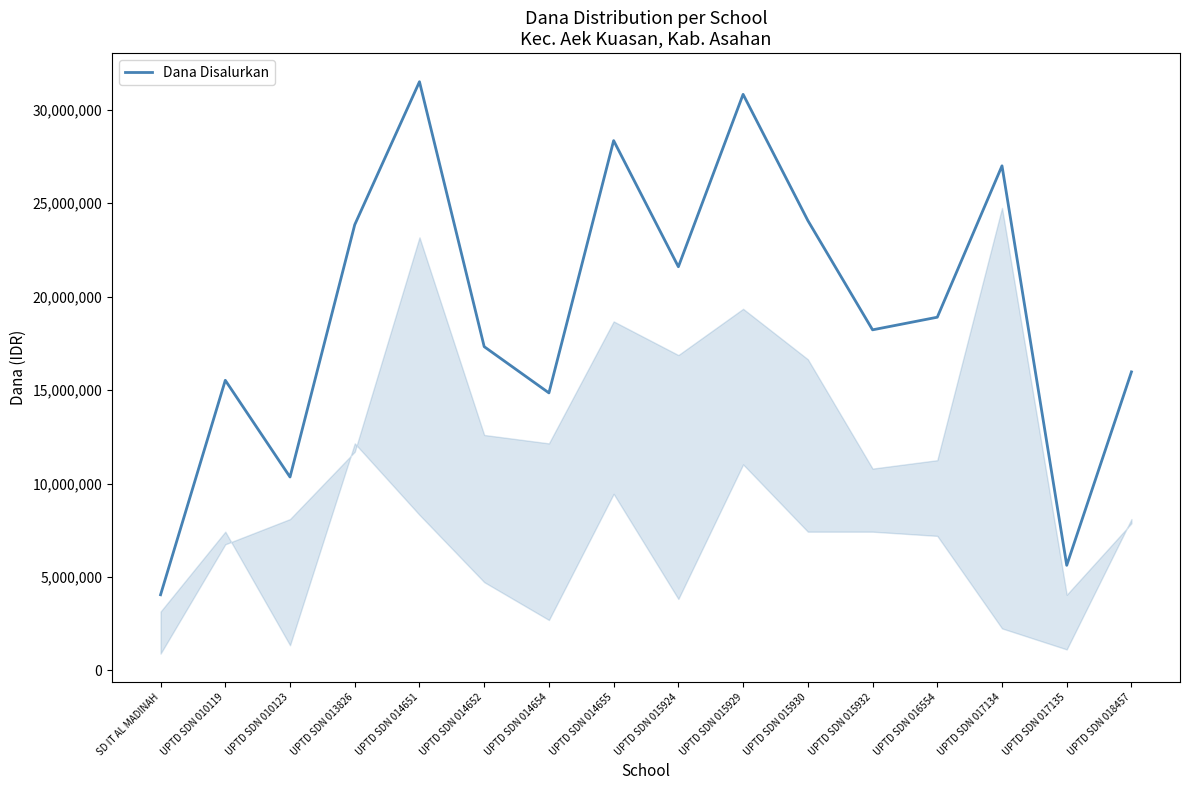

What is the maximum value shown in the chart?

31500000